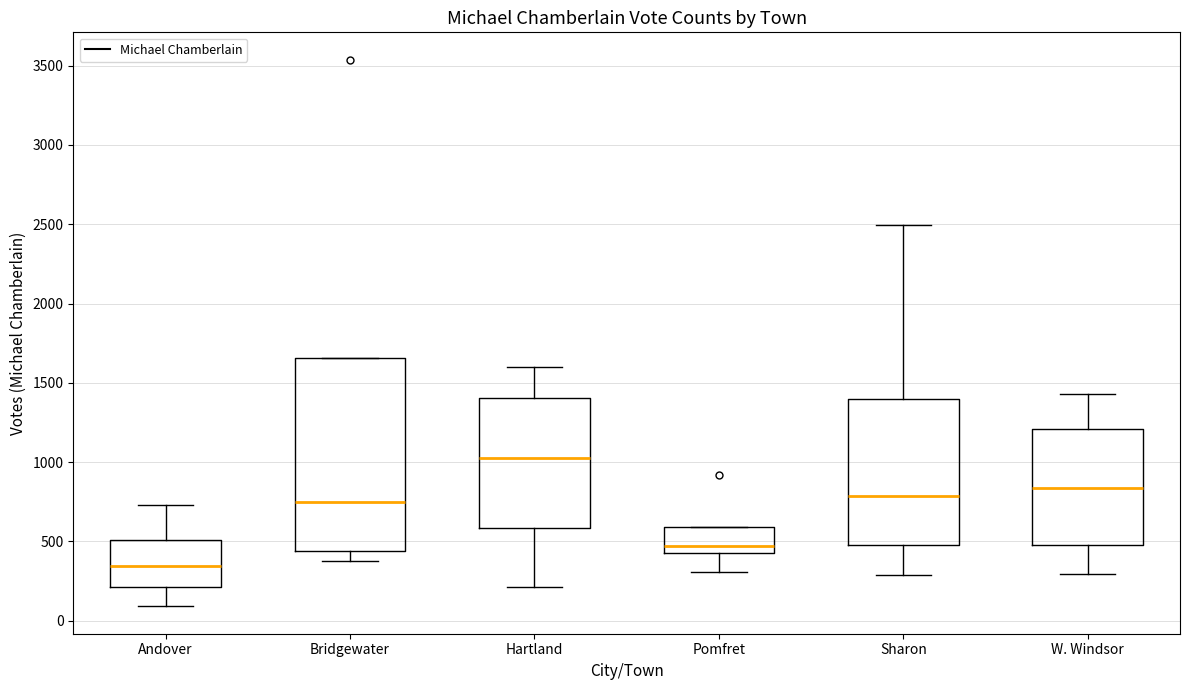

Comparing the boxes themselves (not the whiskers), which one is the tallest?

Bridgewater